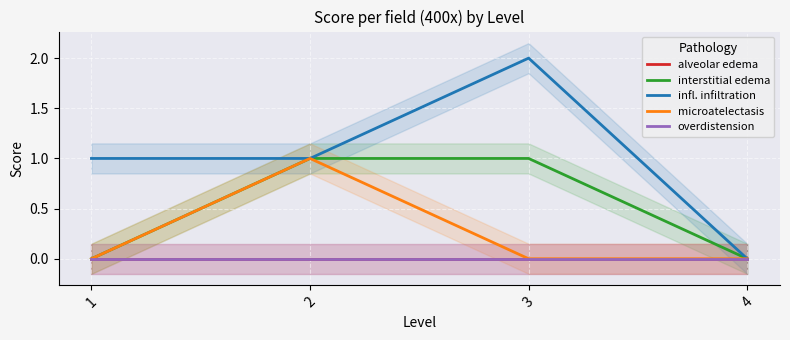

True or false: alveolar edema and infl. infiltration intersect in this chart.

False